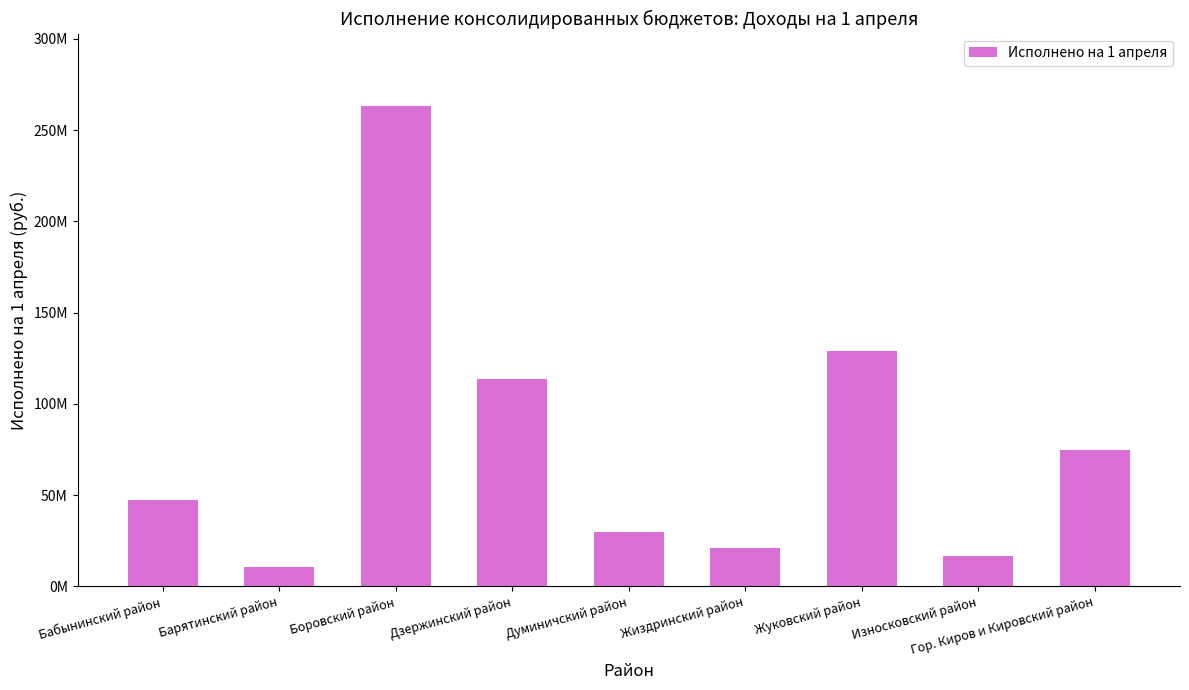

What is the label of the 8th bar from the left?

Износковский район